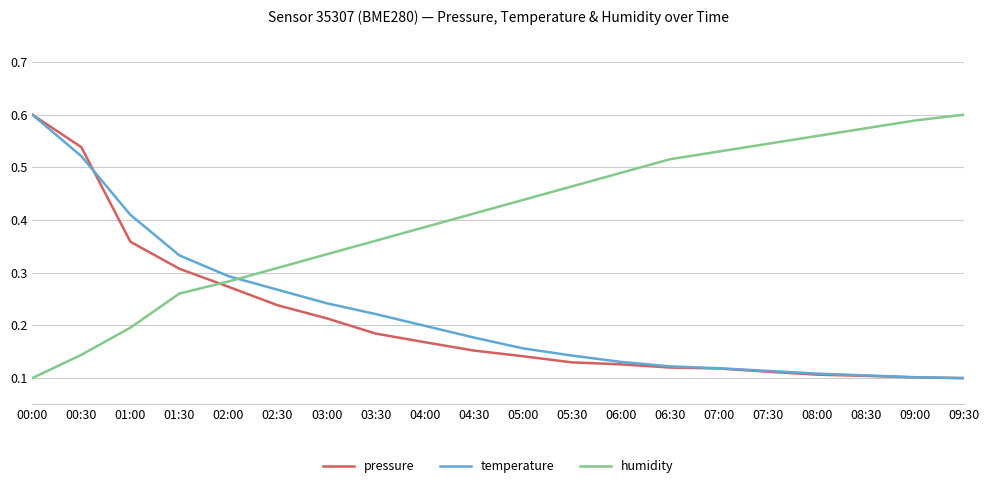

At which label does humidity reach its minimum?

00:00